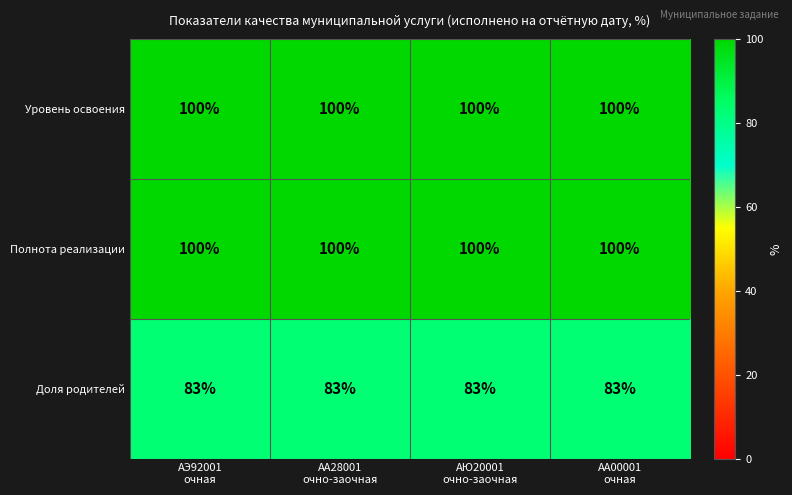

What is the average value of the Полнота реализации series?

100